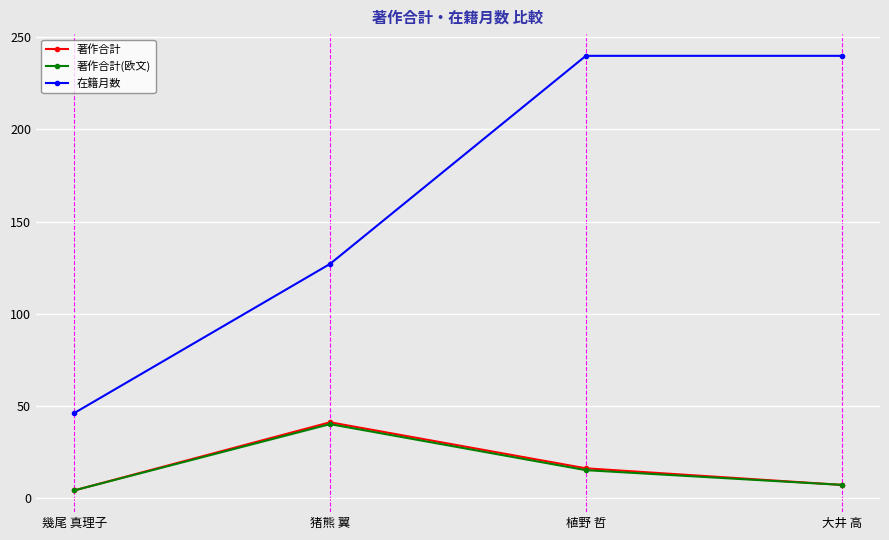

Is it true that 在籍月数 equals 322 at 大井 高?

False